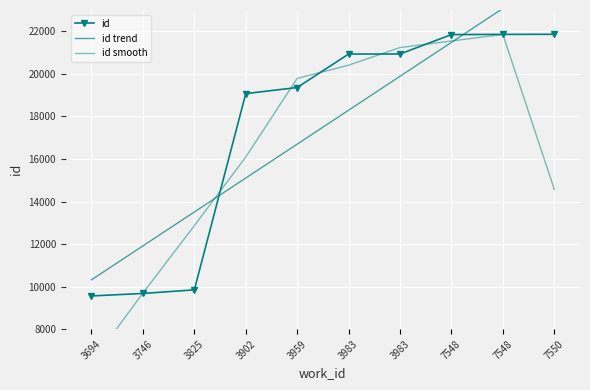

Which series changed the most between 3959 and 7548?

id trend